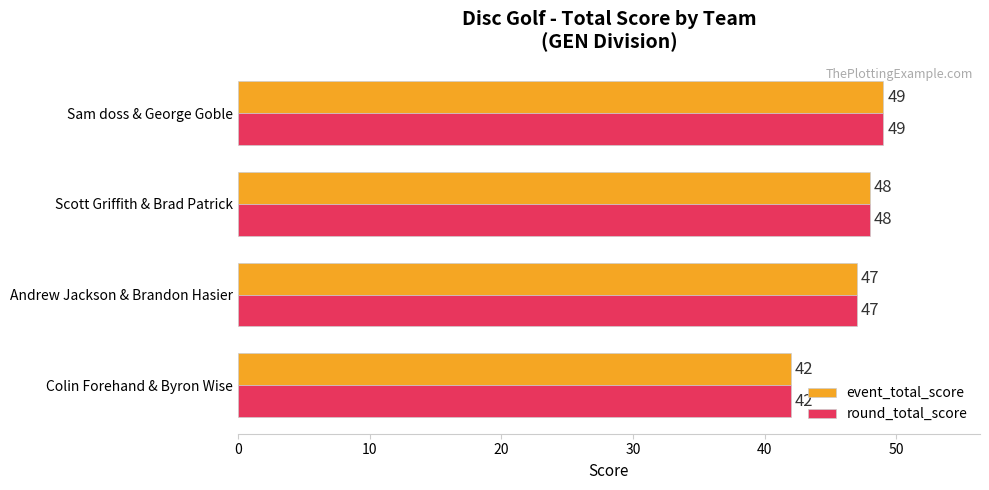

What is the greatest value displayed?

49